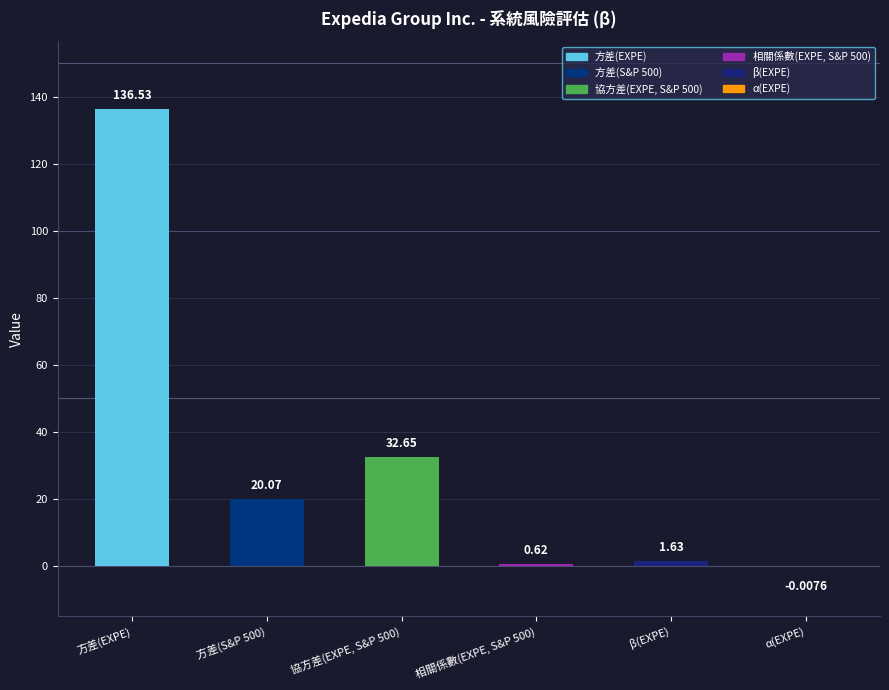

How many positive values are there?

5